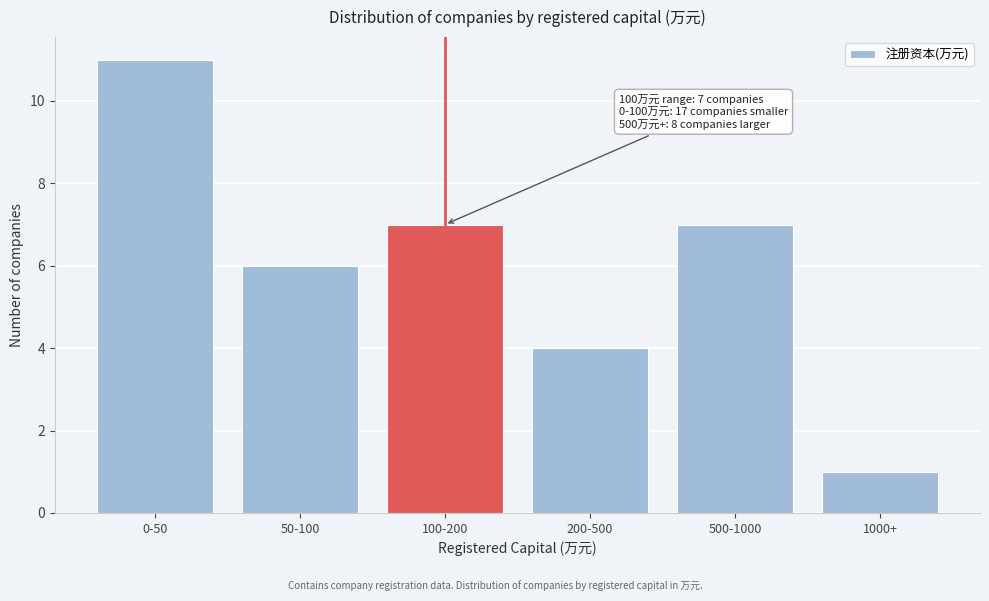

Reading left to right, what are all the values shown in this chart?

0-50=11	50-100=6	100-200=7	200-500=4	500-1000=7	1000+=1